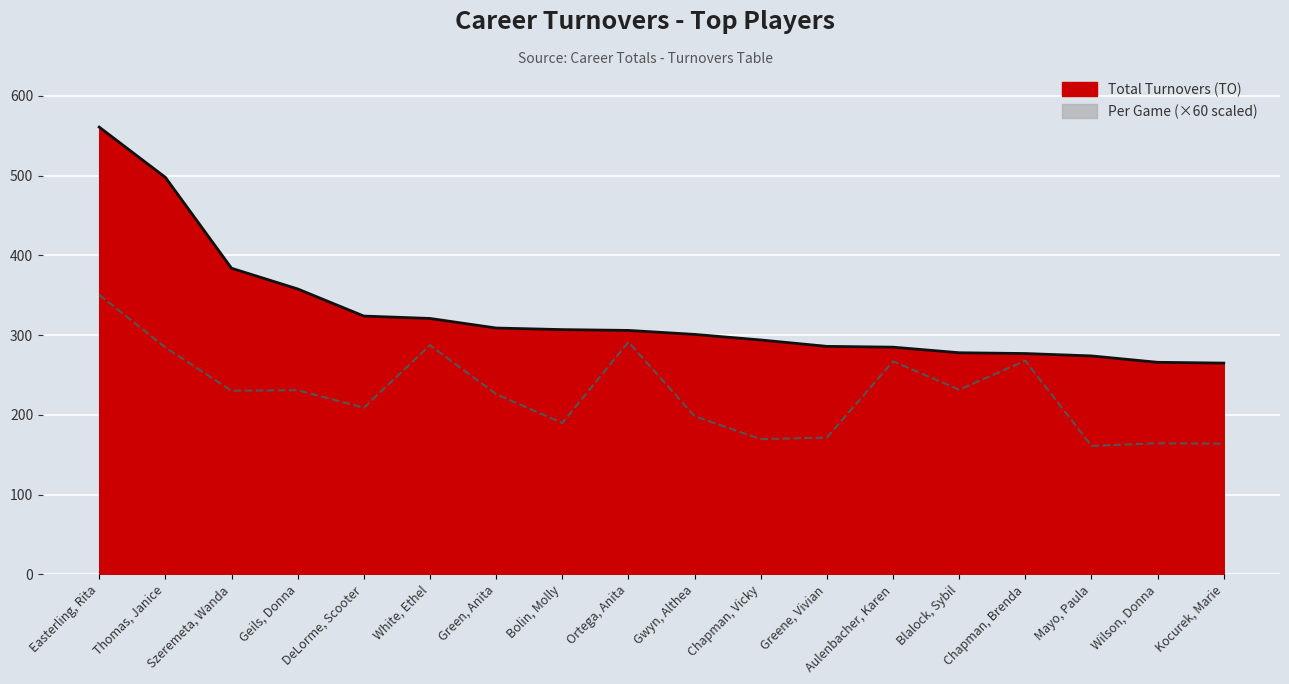

What is the greatest value displayed?

561.0